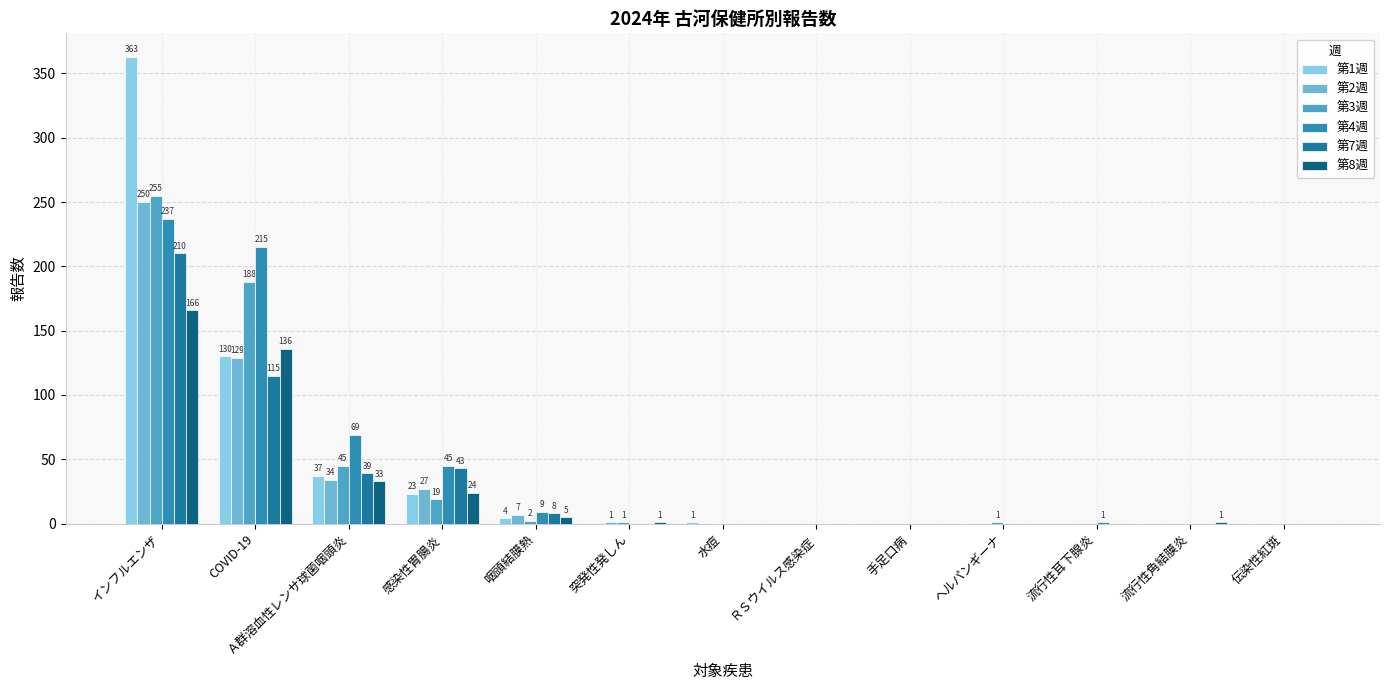

The value of 第8週 at 水痘 is 0. True or false?

True